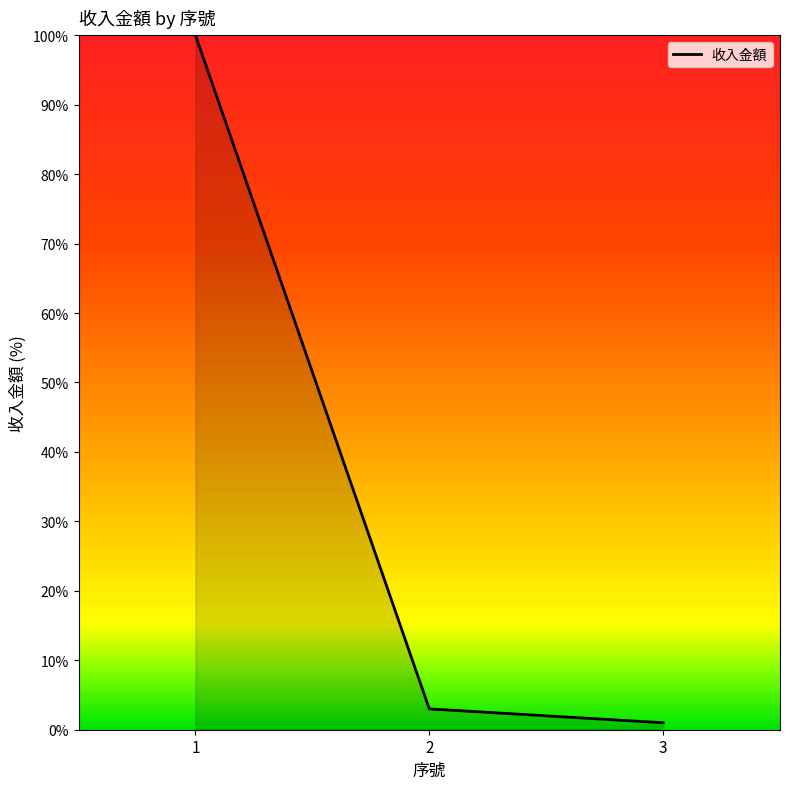

True or false: the data shows 100 at 1.

True